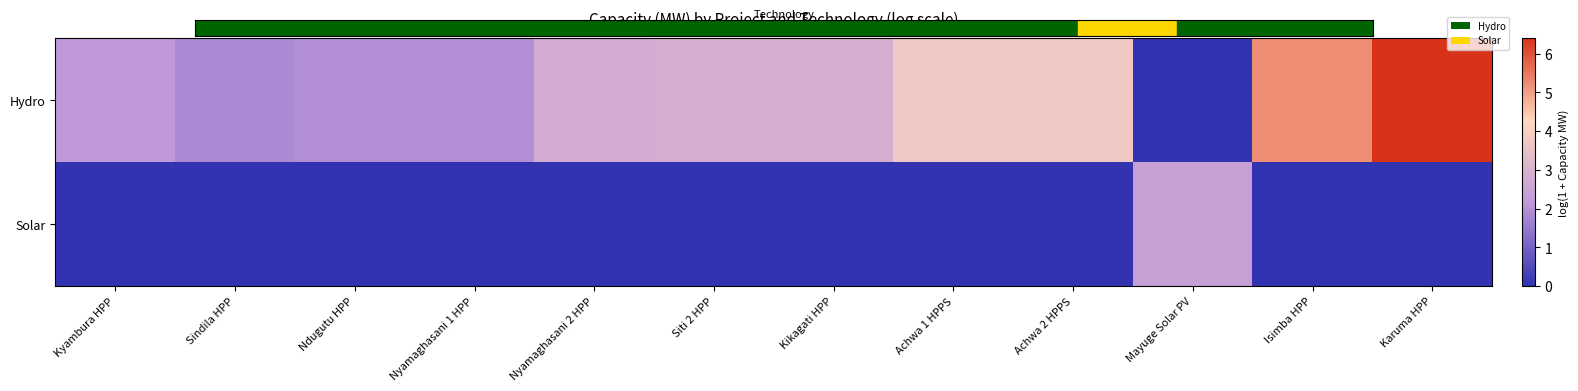

How many series are shown in this chart?

2